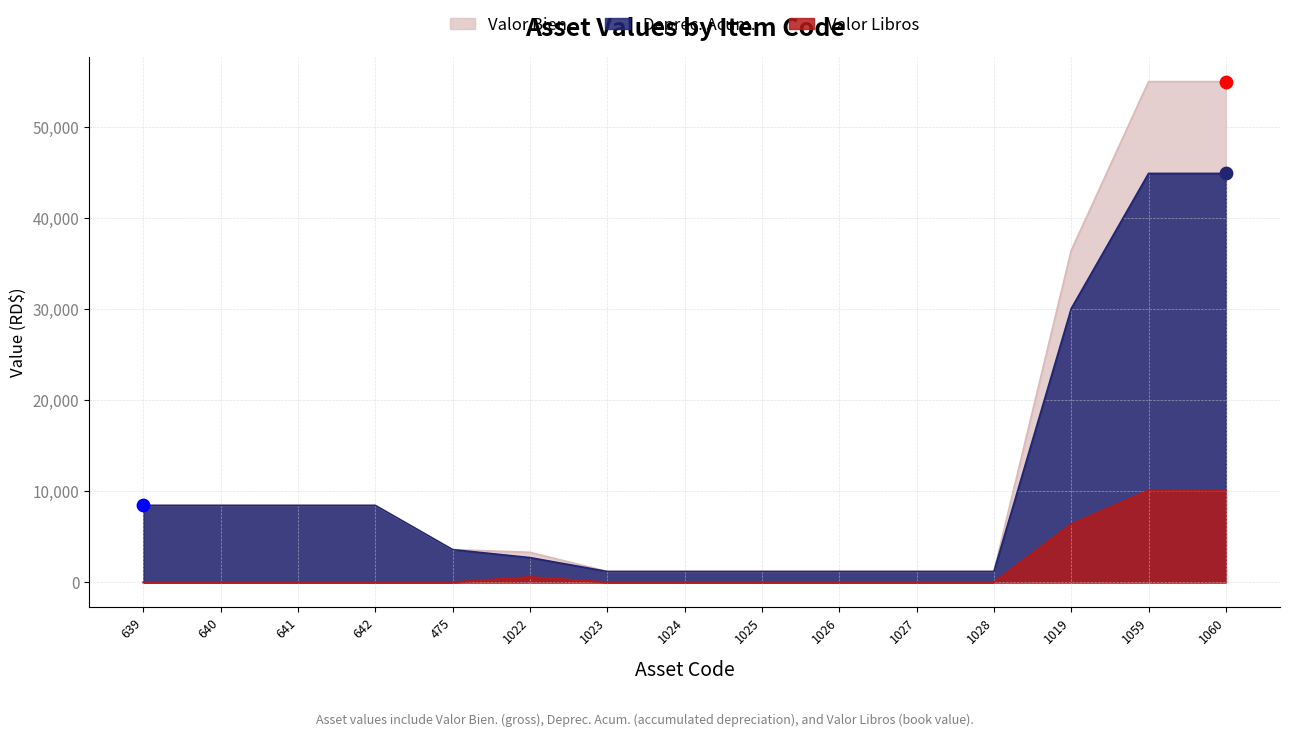

Is the value of Valor Bien. at 1022 greater than the value of Deprec. Acum. at 1026?

Yes